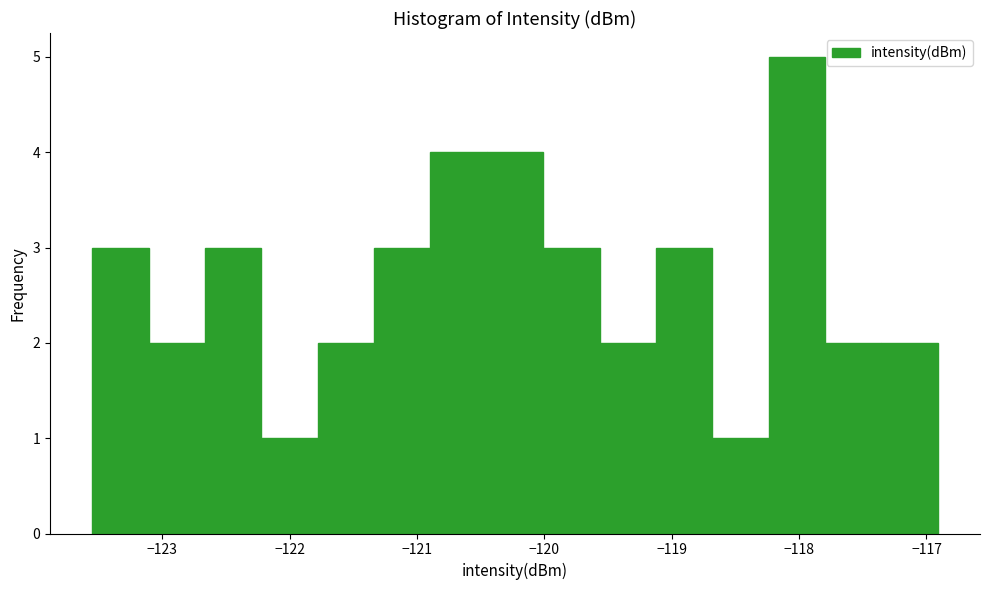

Reading left to right, transcribe this chart: for each bar, give the range it covers on the x-axis and its height. Neither the bar edges nor the heights are printed on the chart, so give them approximately, as read against the axes.

-123.5 to -123.1: 3
-123.1 to -122.7: 2
-122.7 to -122.2: 3
-122.2 to -121.8: 1
-121.8 to -121.3: 2
-121.3 to -120.9: 3
-120.9 to -120.5: 4
-120.5 to -120.0: 4
-120.0 to -119.6: 3
-119.6 to -119.1: 2
-119.1 to -118.7: 3
-118.7 to -118.2: 1
-118.2 to -117.8: 5
-117.8 to -117.4: 2
-117.4 to -116.9: 2